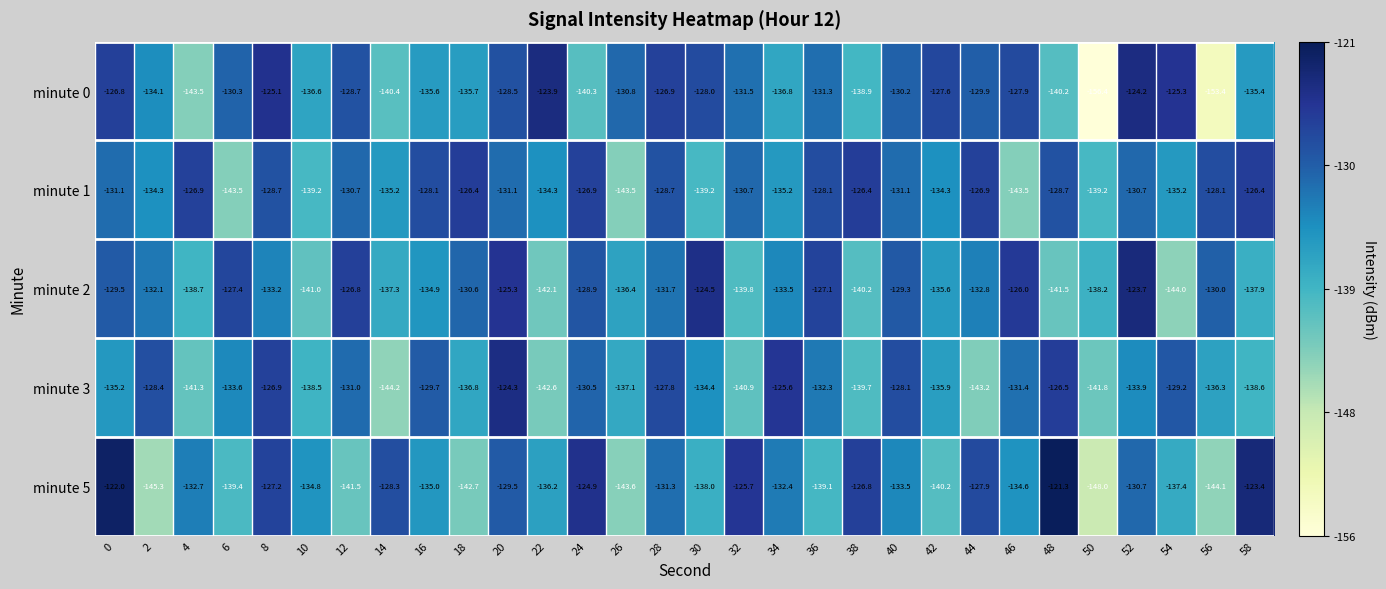

What is the difference between the highest and lowest values at 40?

5.4